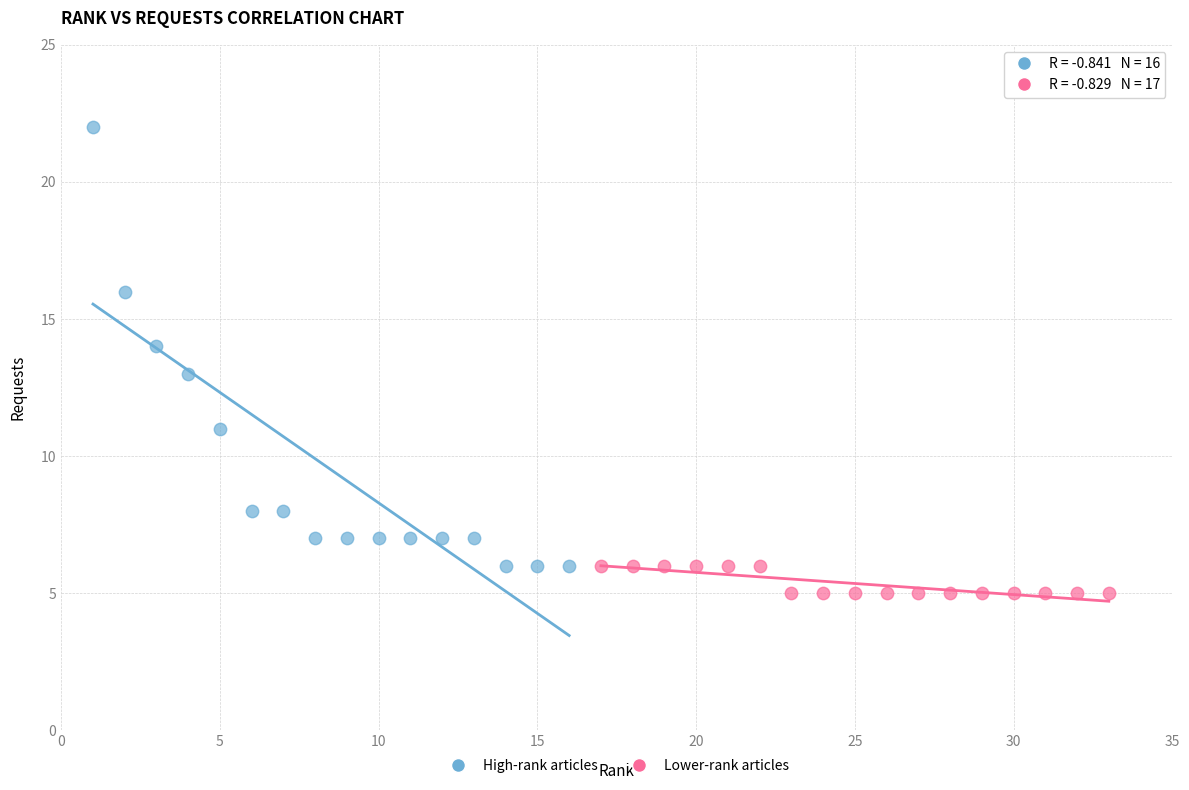

Which series reaches the maximum Y coordinate?

High-rank articles